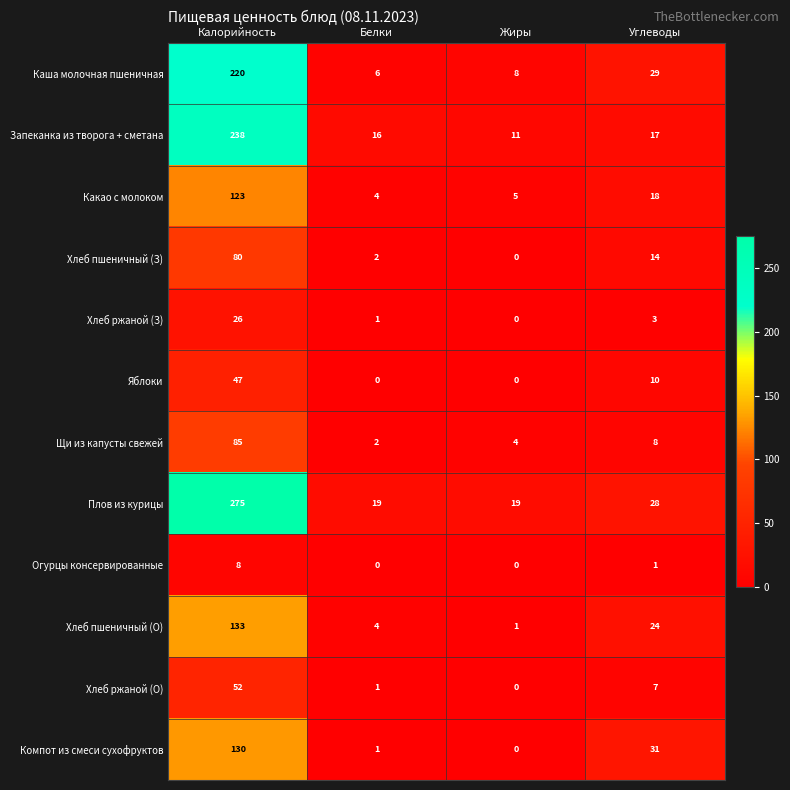

What is the sum of the Компот из смеси сухофруктов values at Калорийность and Жиры?

130